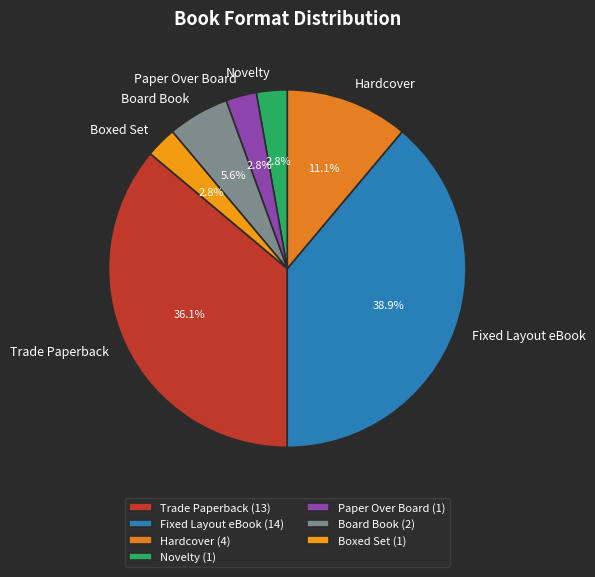

To the nearest percent, what is the average slice percentage?

14%